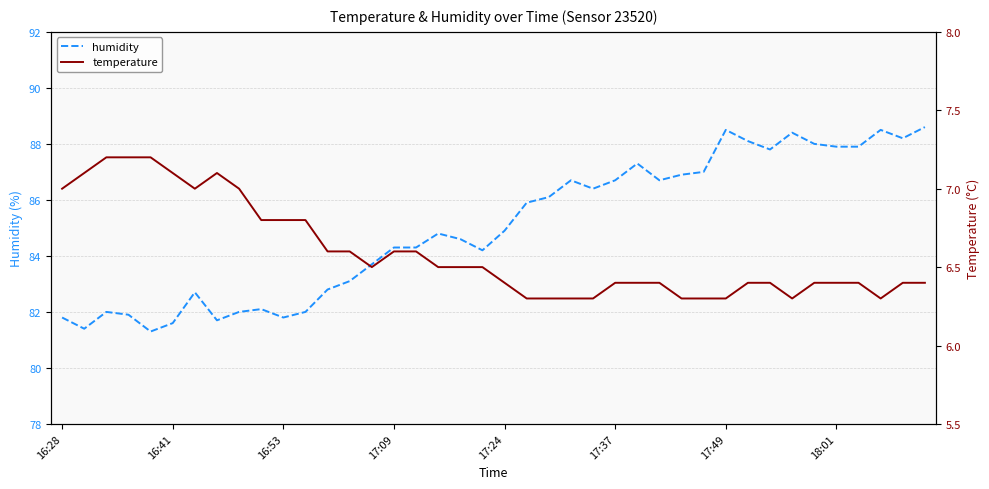

True or false: temperature and humidity cross at least once.

False